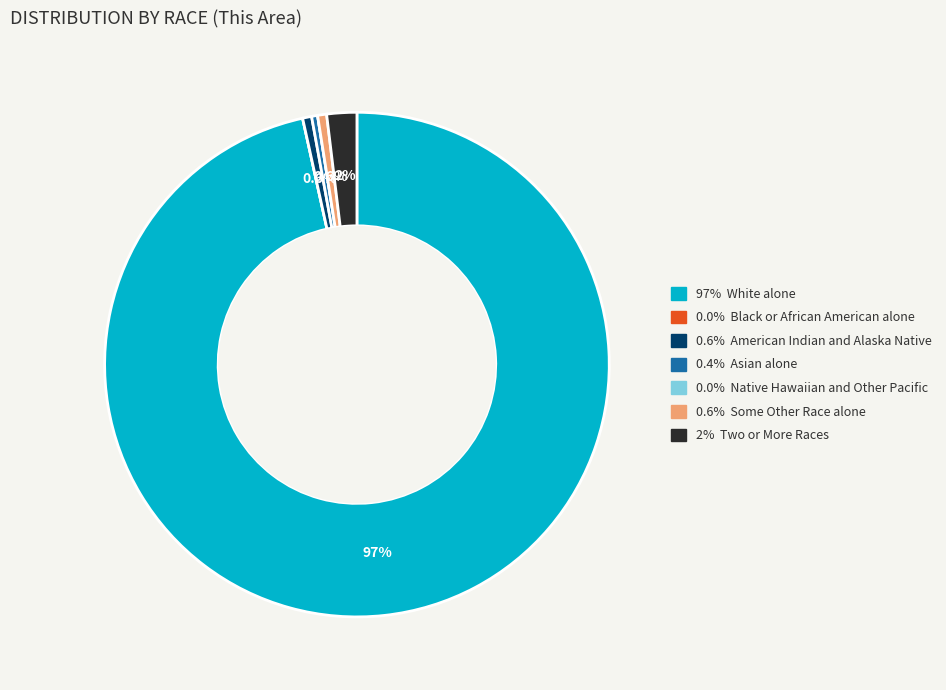

Does any single category account for the majority?

Yes